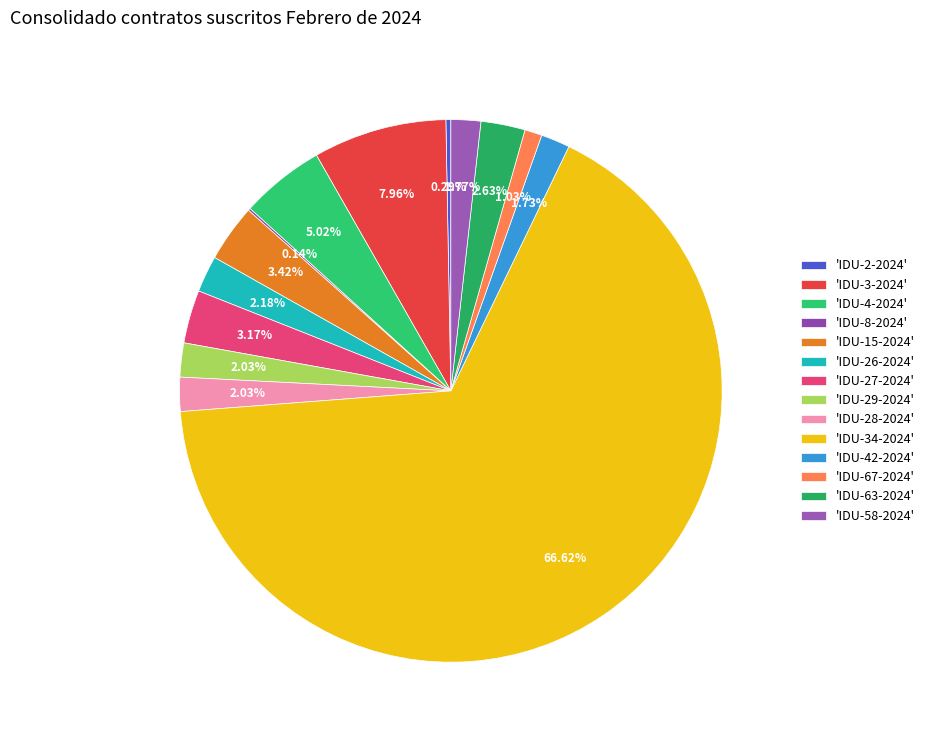

Count the number of slices in the pie.

14